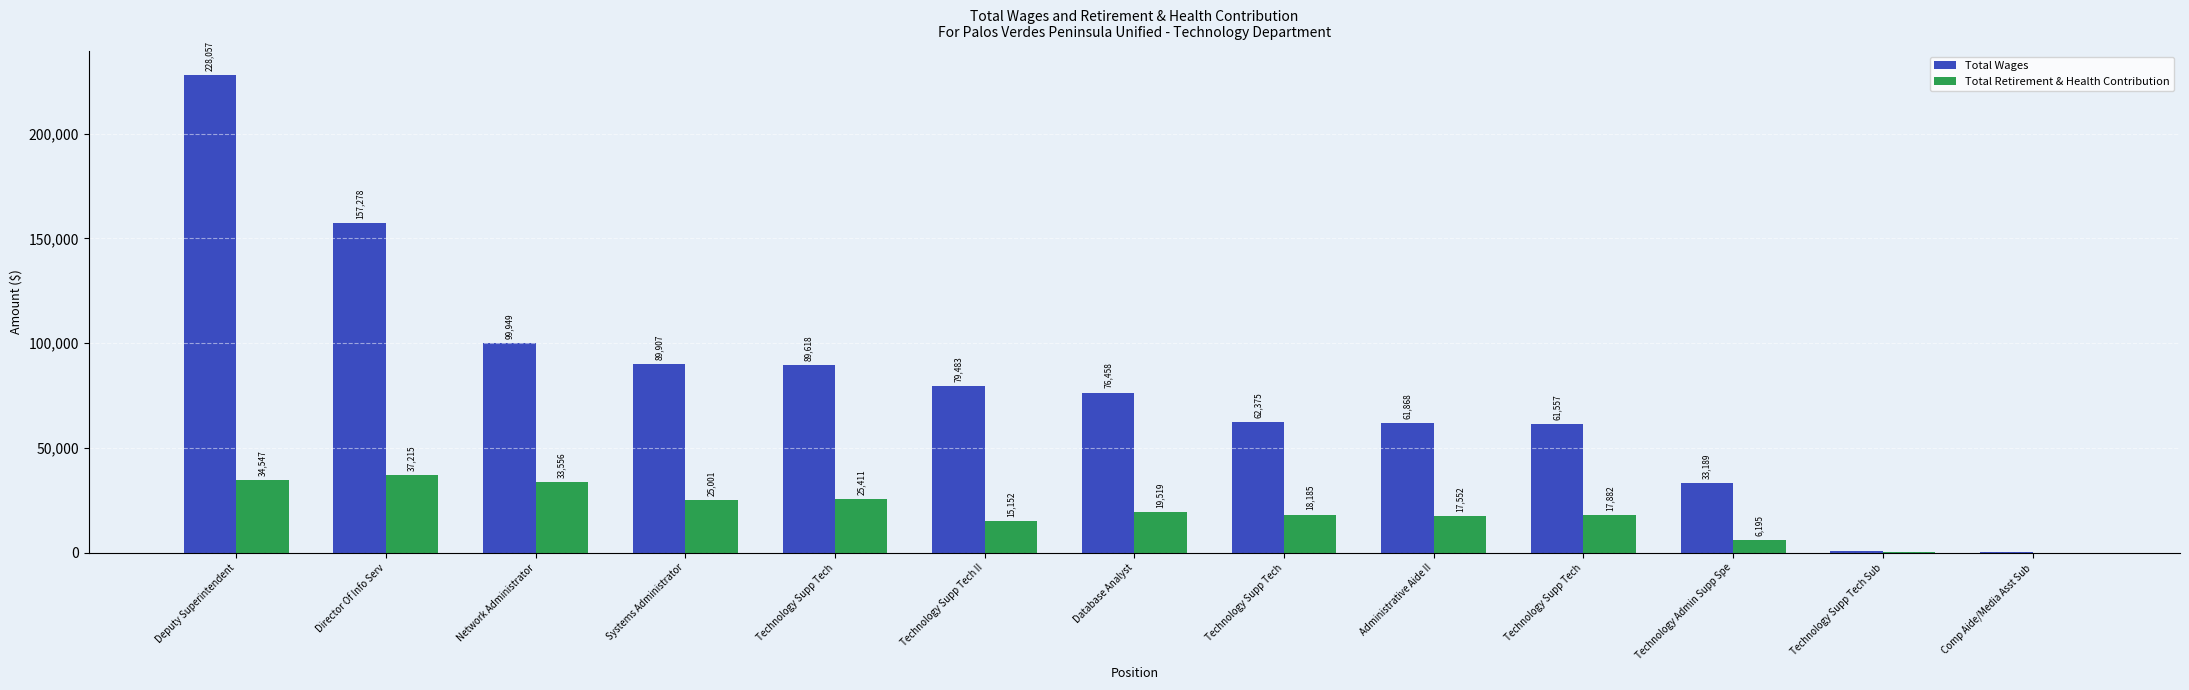

How many data points does each series have?

13